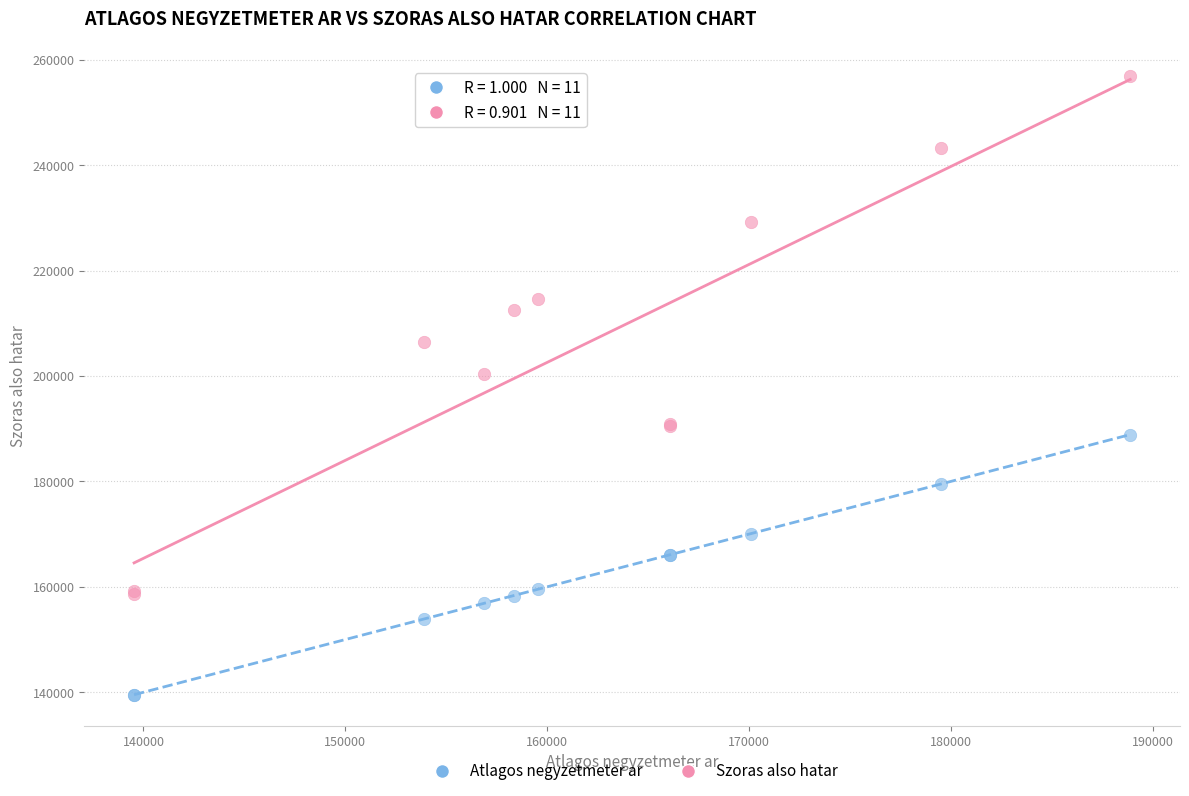

Which series contains the lowest Y value?

Atlagos negyzetmeter ar